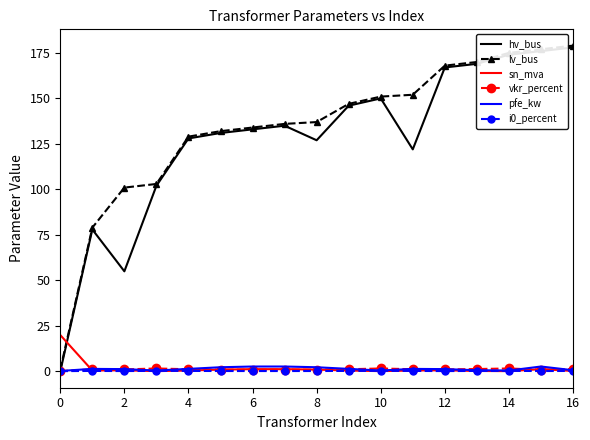

What is the highest value of the hv_bus series?

178.0